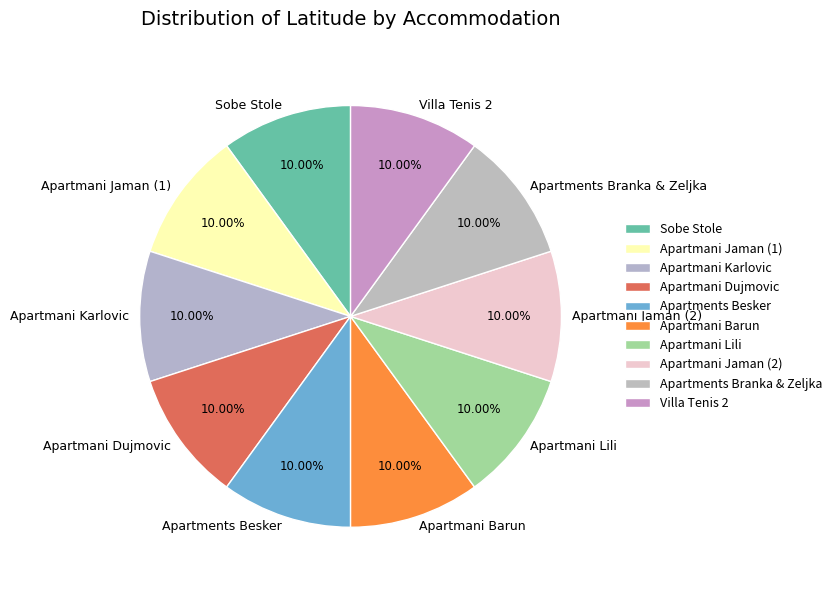

To the nearest percent, what portion does Apartmani Jaman (2) represent?

10%